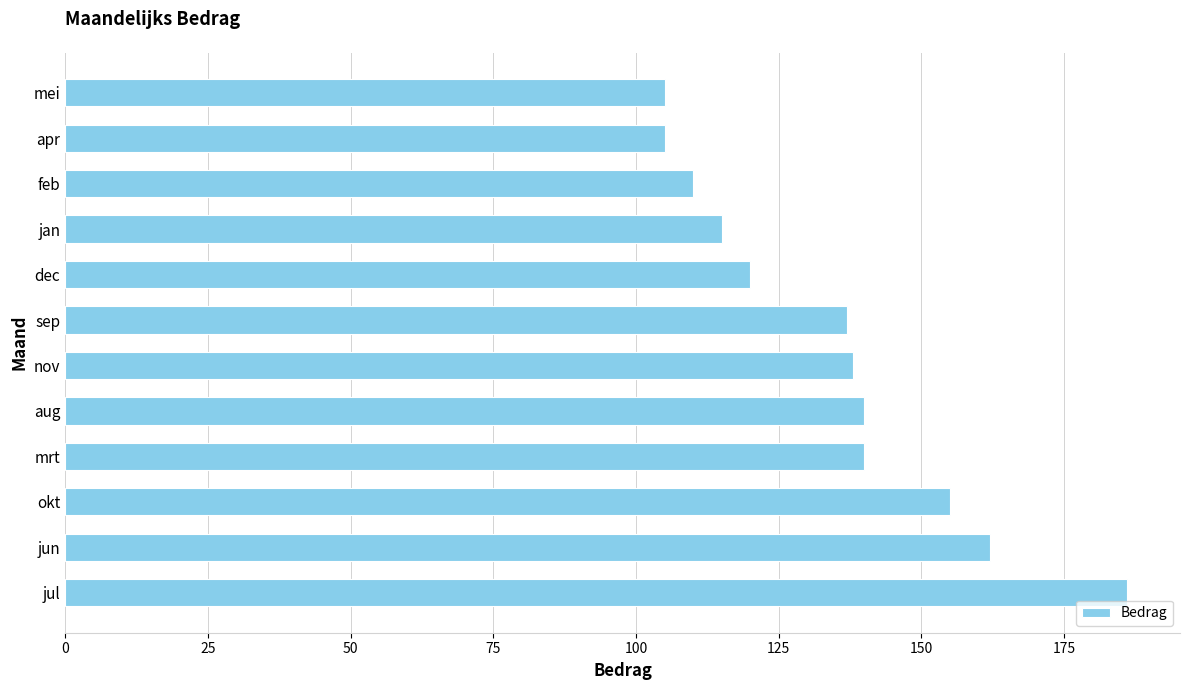

Which category has the highest value across all series?

jul